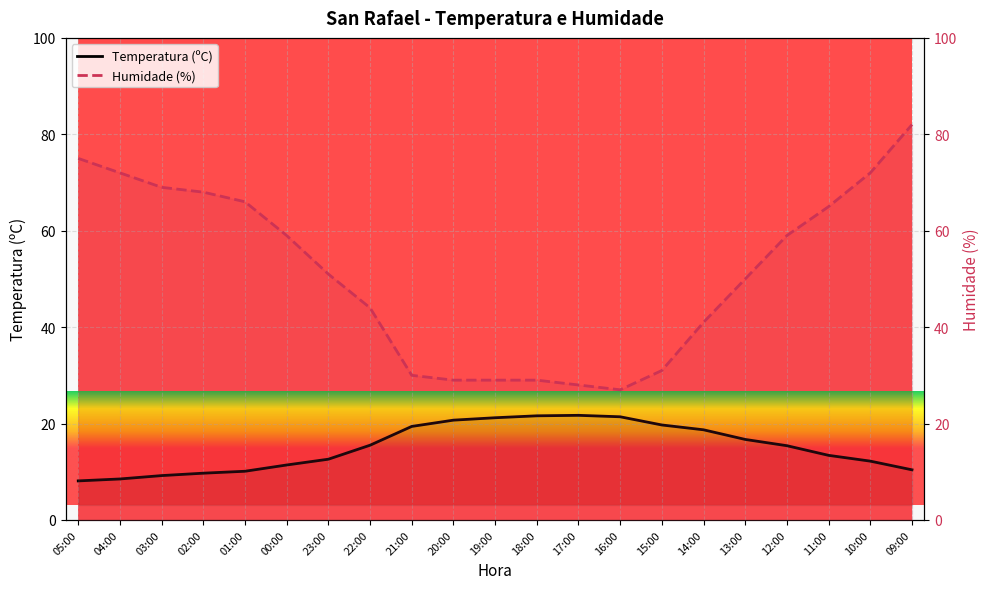

True or false: Temperatura (ºC) and Humidade (%) cross at least once.

False